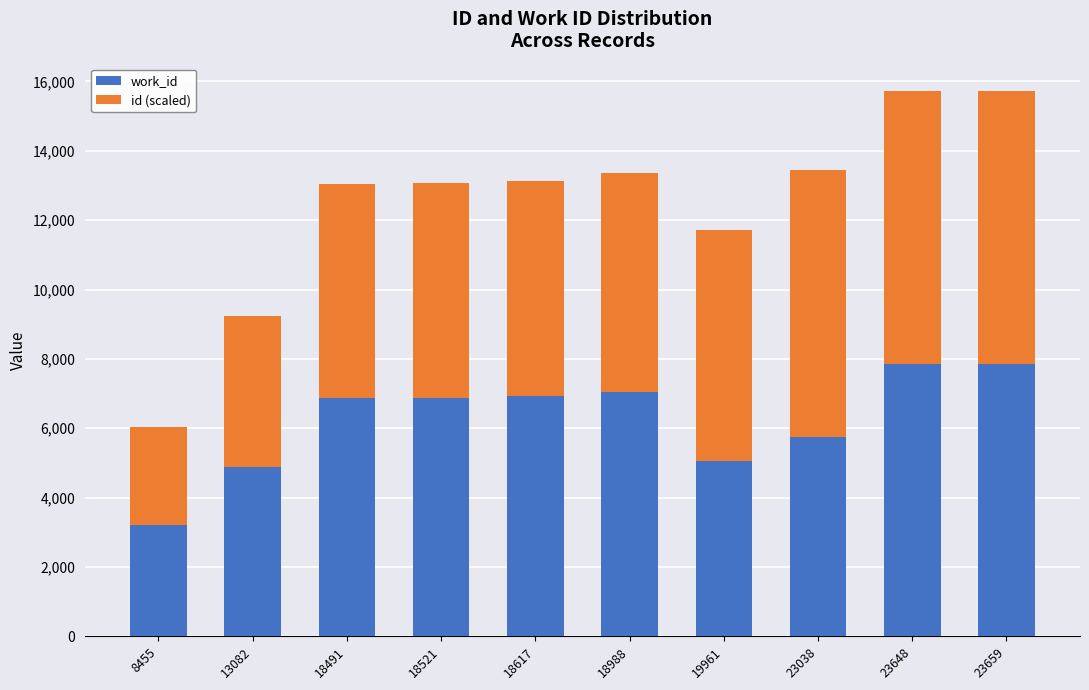

What value does the work_id series have at 18491, to the nearest 100?

6900